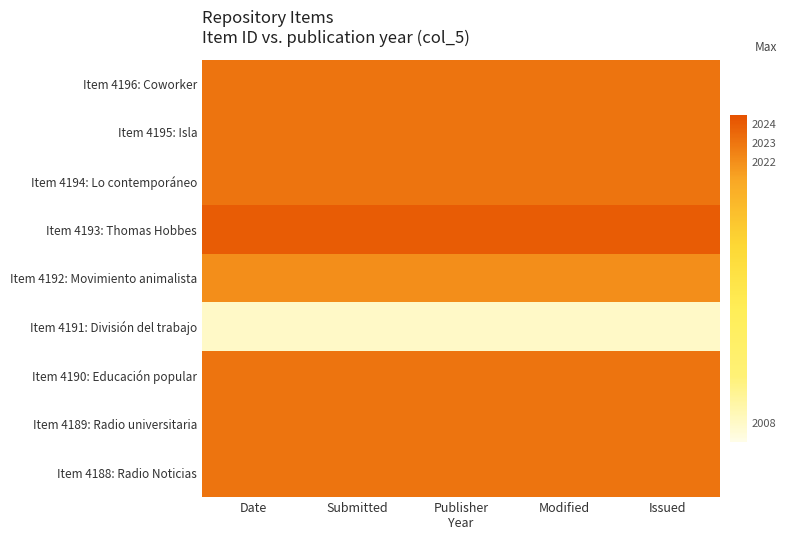

Which series has the largest total across all categories?

Item 4193: Thomas Hobbes